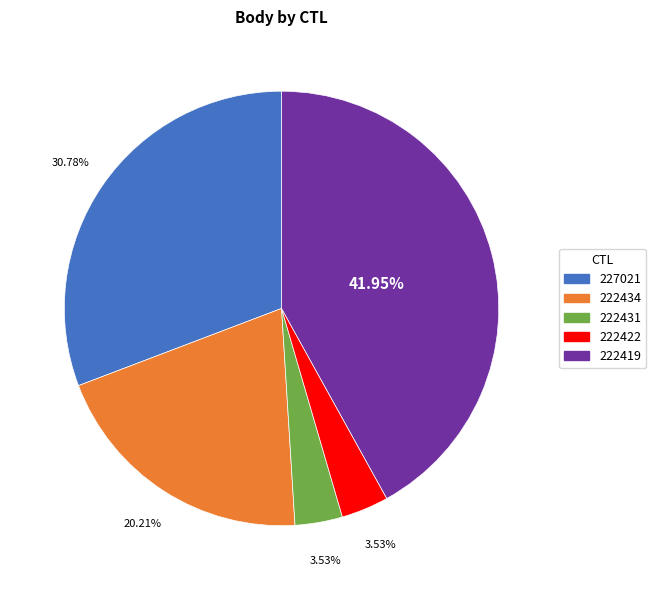

Is there any slice that represents more than half of the pie?

No